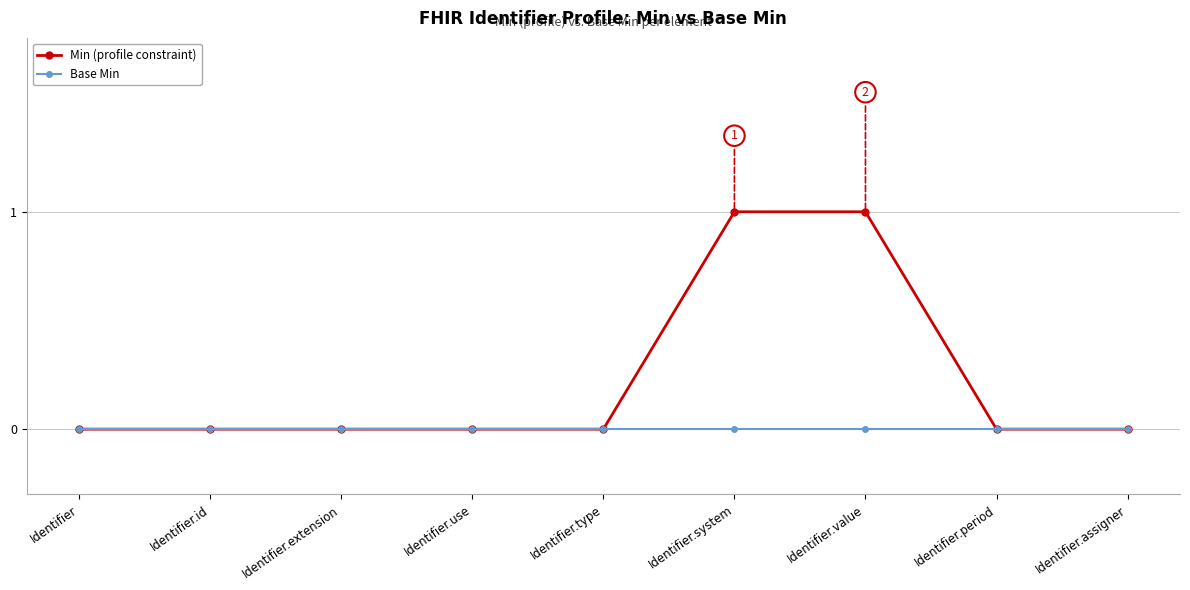

How many lines are shown in the chart?

2